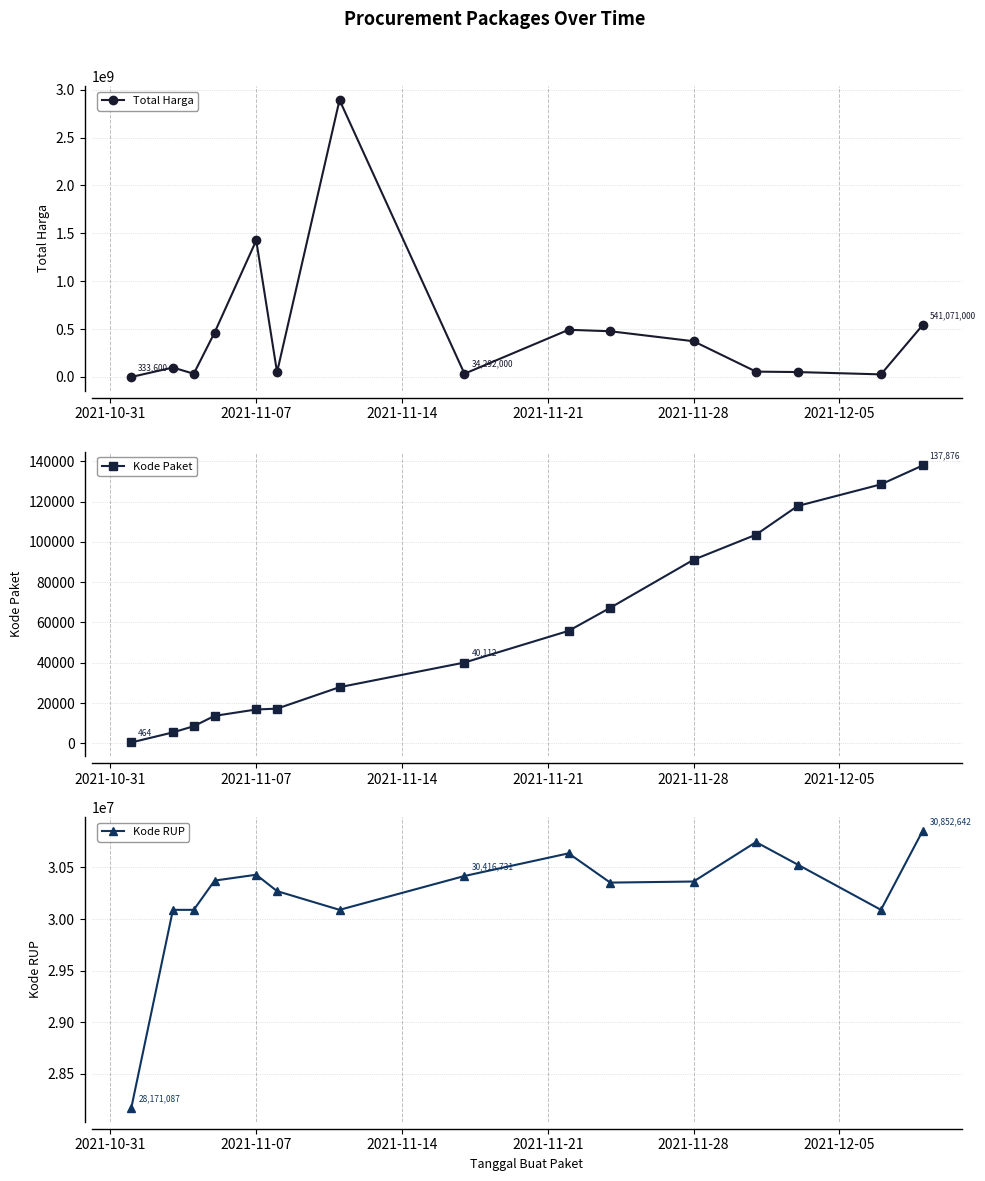

What is the maximum value for Kode Paket?

137876